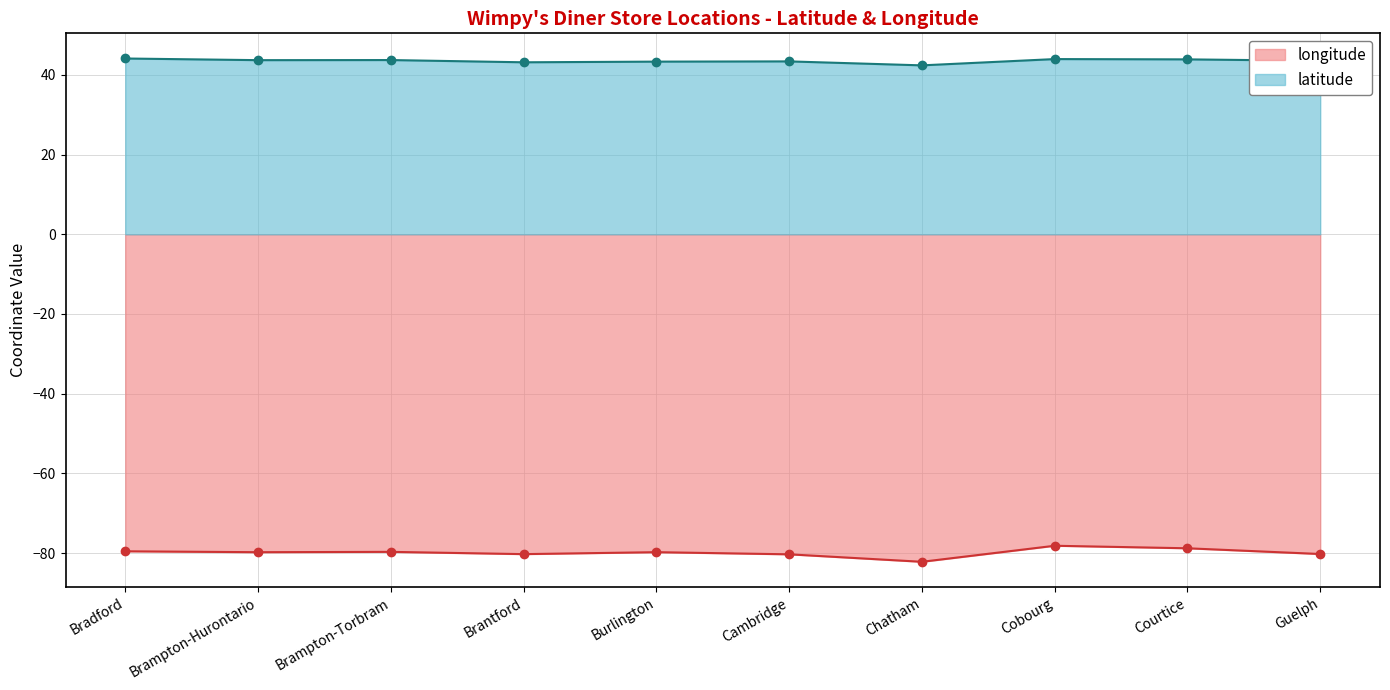

What is the difference between the longitude values at Brampton-Hurontario and Cambridge?

0.5